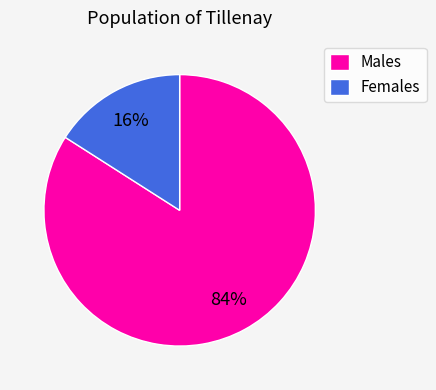

Between Males and Females, which is larger?

Males